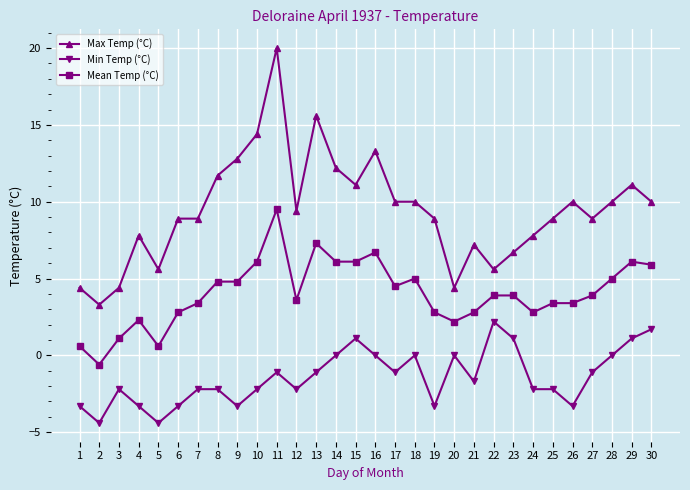

At which category does Max Temp (°C) reach its first local valley?

2